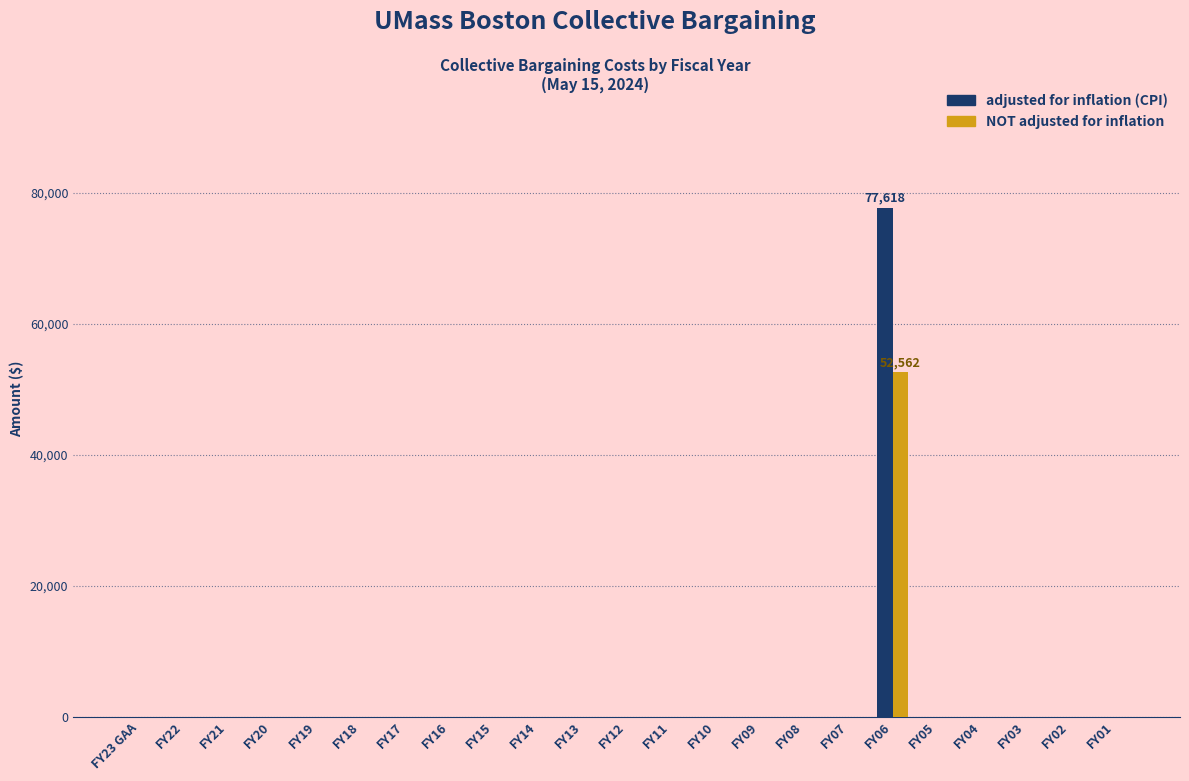

What is the sum of all NOT adjusted for inflation values?

52562